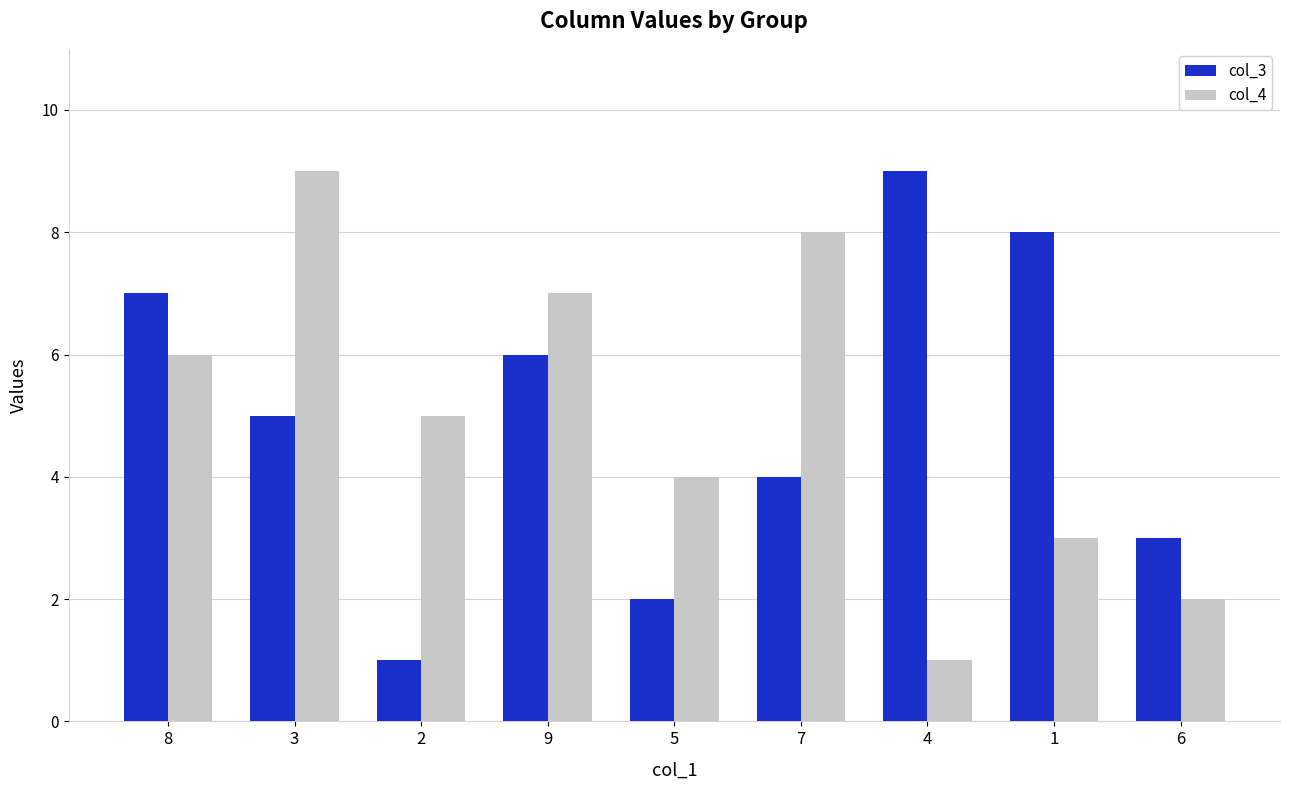

At 2, list the series in order from largest to smallest.

col_4, col_3